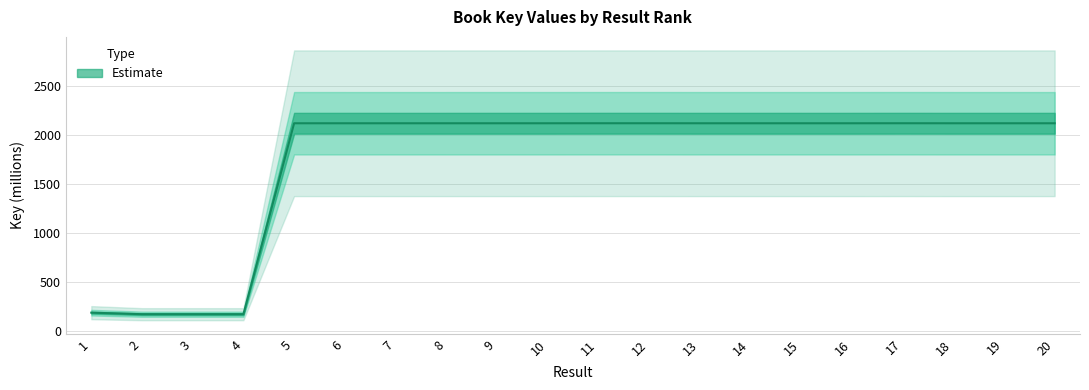

What is the difference between the maximum and minimum values?

1942.8